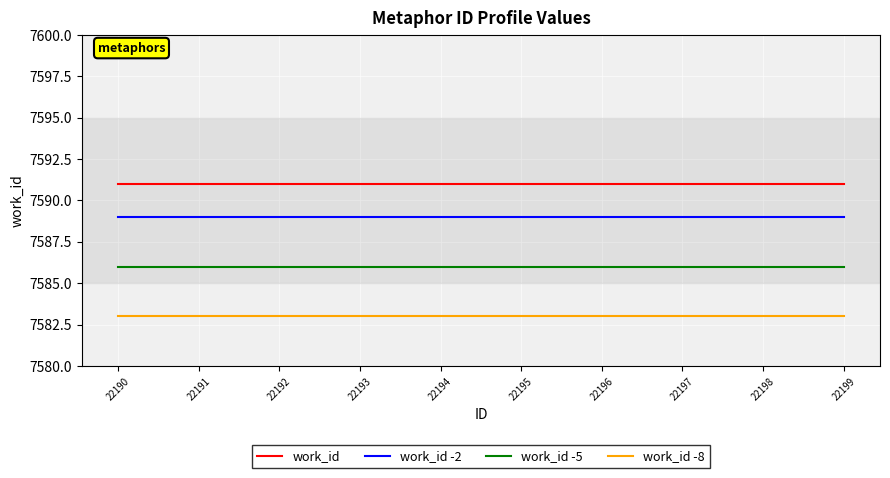

Rank the series by their maximum value, from highest to lowest.

work_id, work_id -2, work_id -5, work_id -8